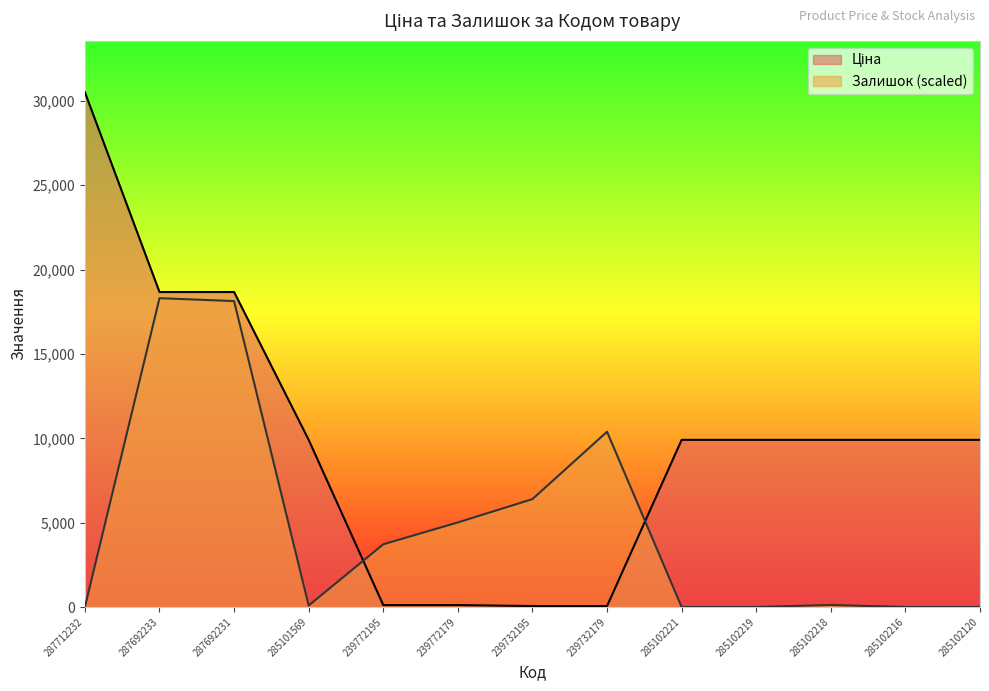

What is the value of the Ціна point at the 11th from the left?

9908.5